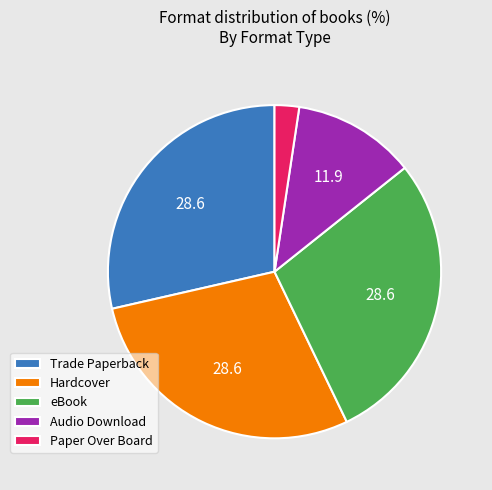

Which category has the smallest portion of the pie?

Paper Over Board